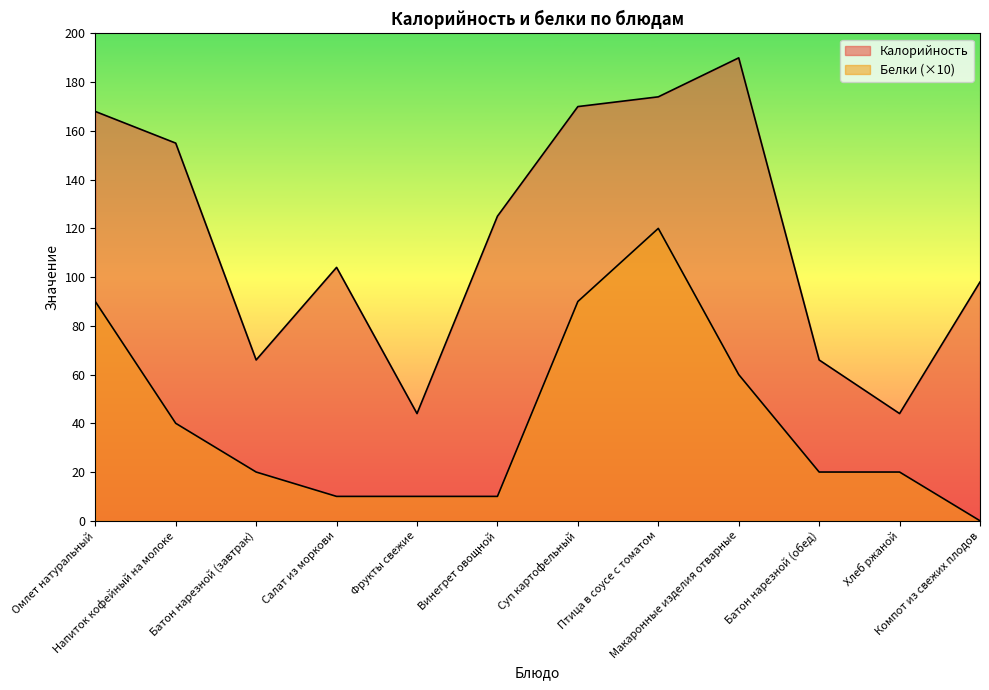

What is the difference between the Белки values at Суп картофельный and Винегрет овощной?

80